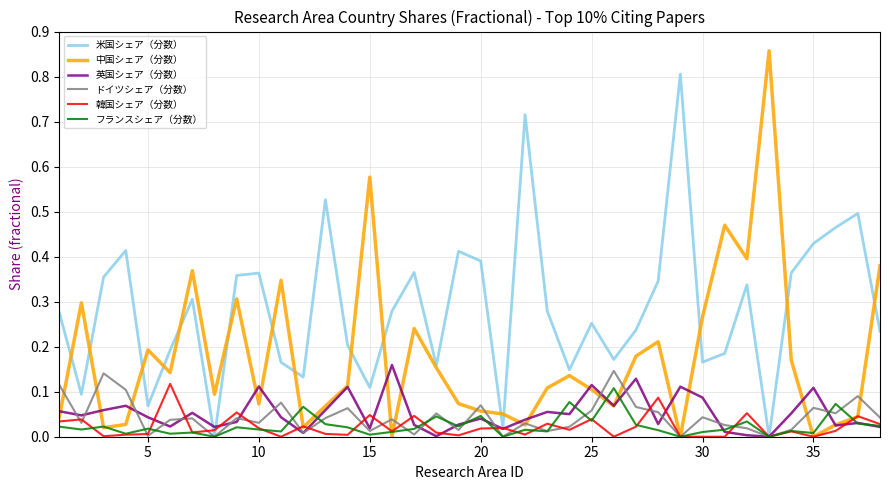

Which series has the widest spread of values?

中国シェア（分数）